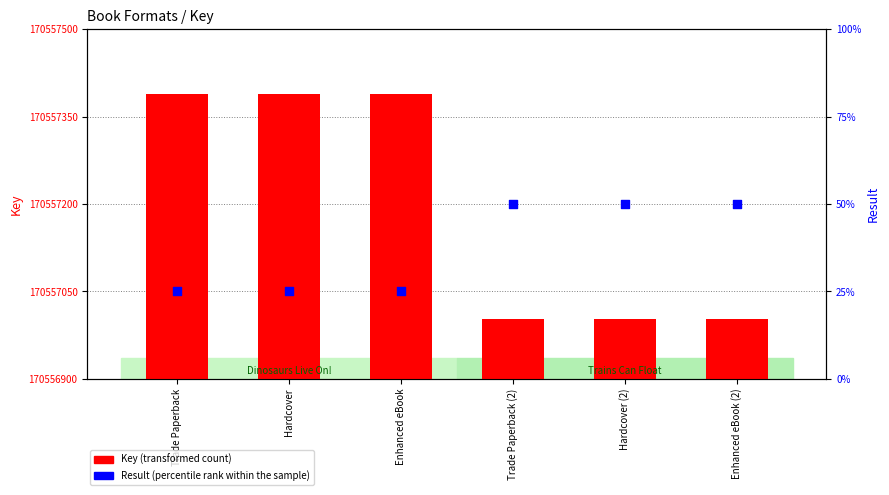

Which series reaches the minimum Y coordinate?

Result (percentile rank within the sample)